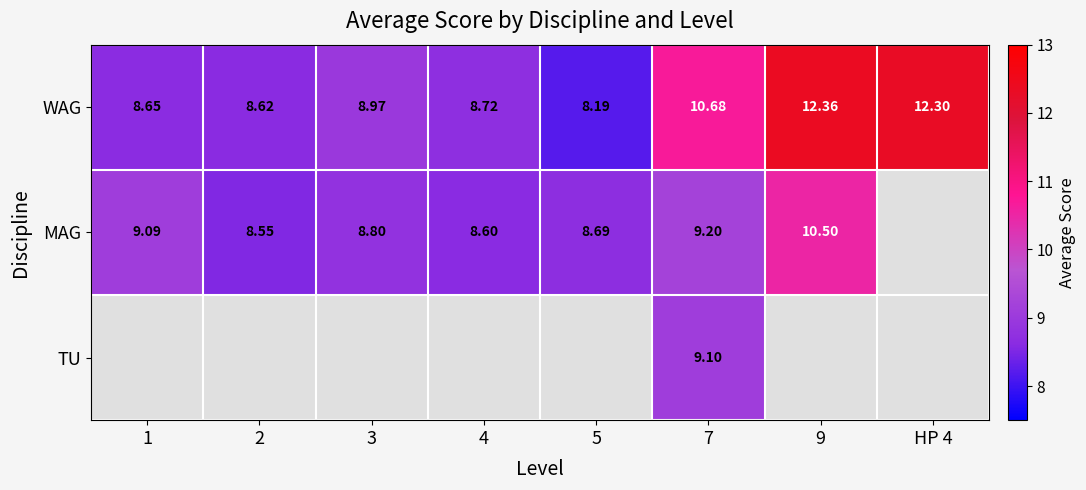

Is the value of WAG at 7 greater than the value of TU at 7?

Yes